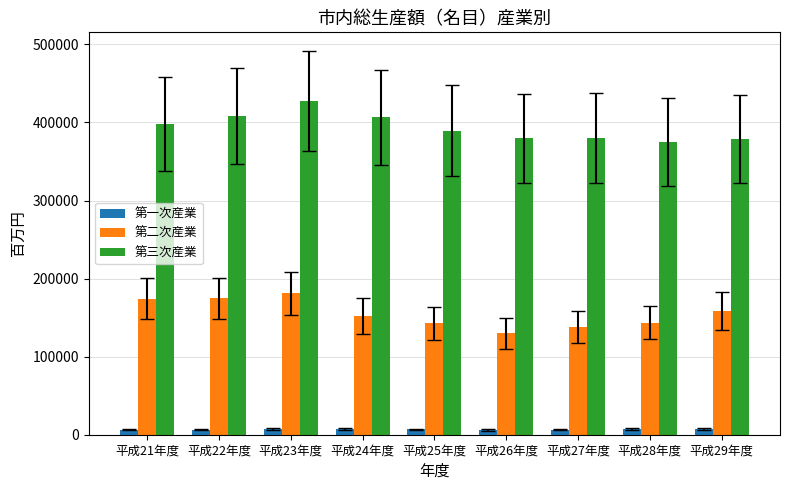

At which category is the sum across all series the highest?

平成23年度